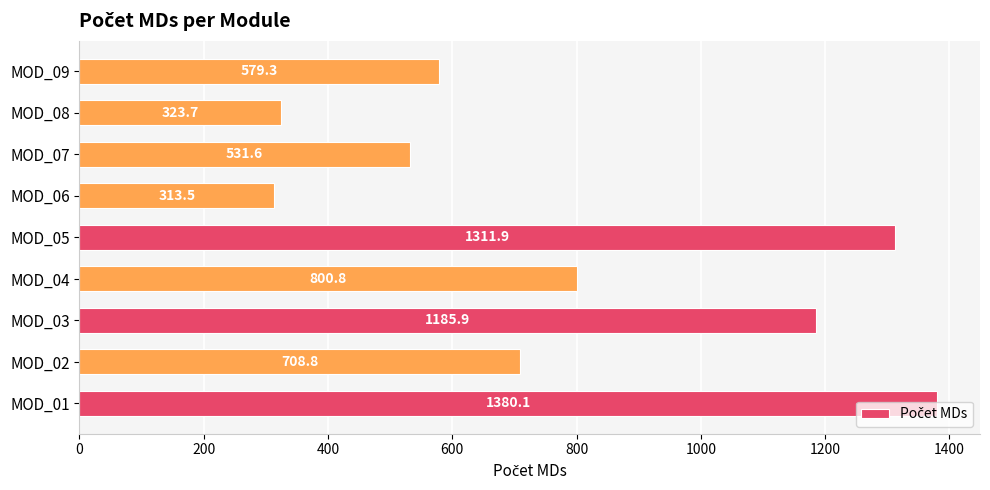

Which category has the highest value across all series?

MOD_01